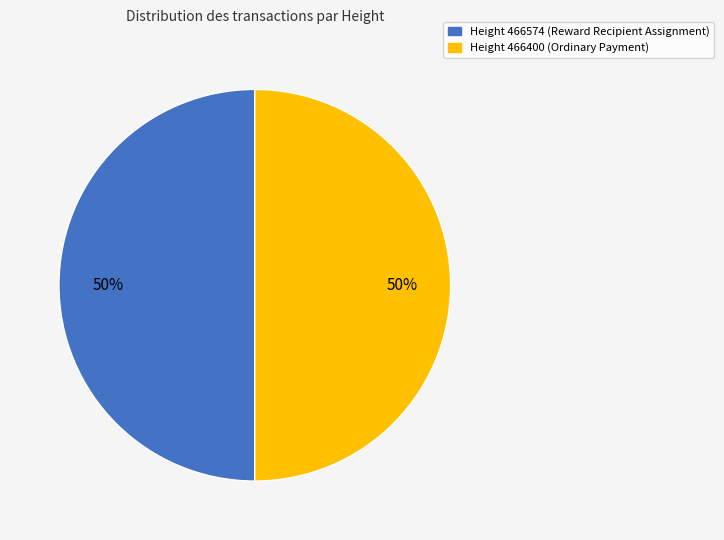

Is it true that Height 466400 (Ordinary Payment) is 56% of the pie?

False